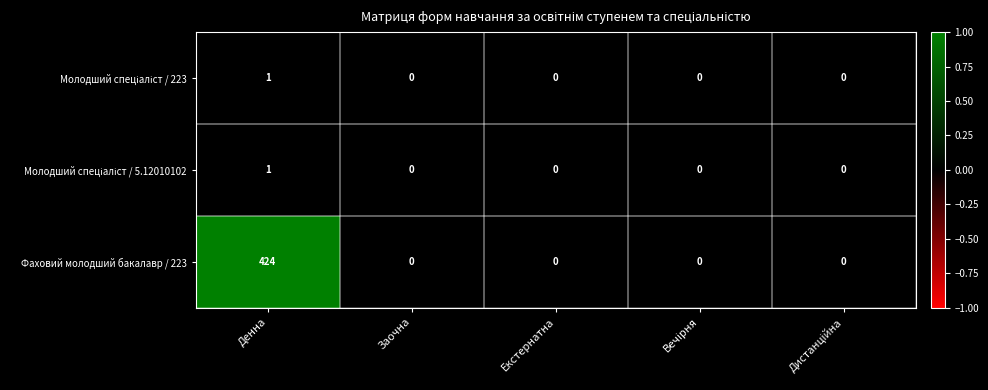

Is it true that Фаховий молодший бакалавр / 223 equals 424 at Денна?

True